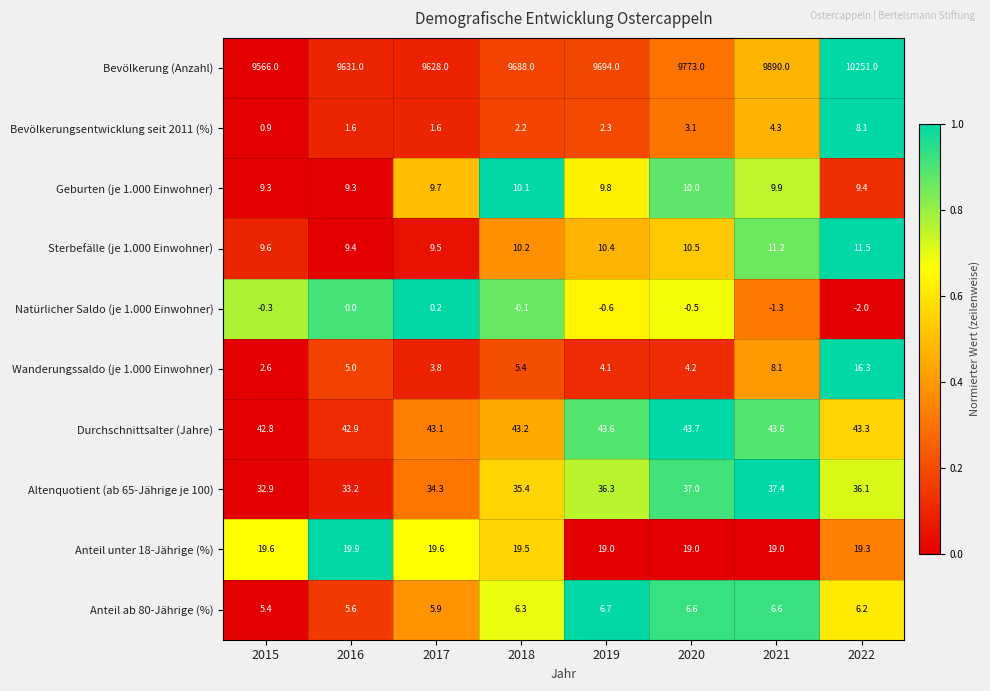

At which category is the sum across all series the highest?

2022